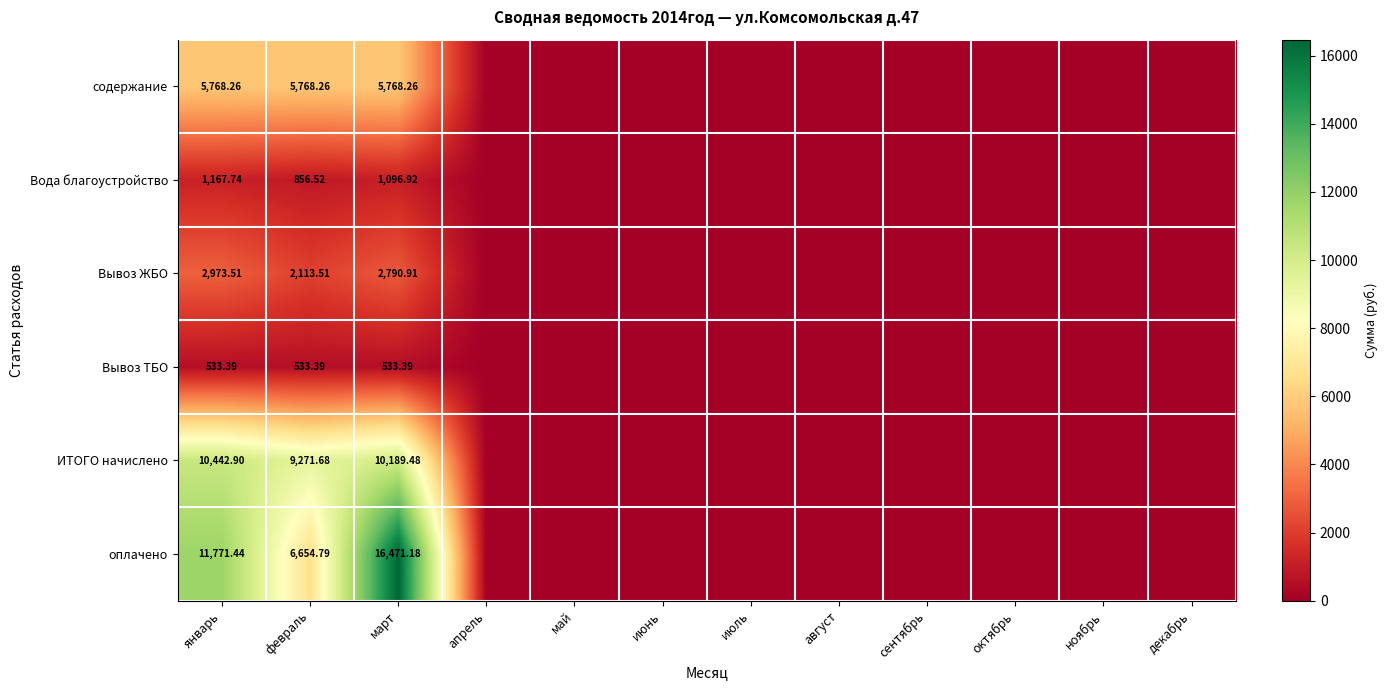

Rank the series at февраль from lowest to highest value.

Вывоз ТБО, Вода благоустройство, Вывоз ЖБО, содержание, оплачено, ИТОГО начислено